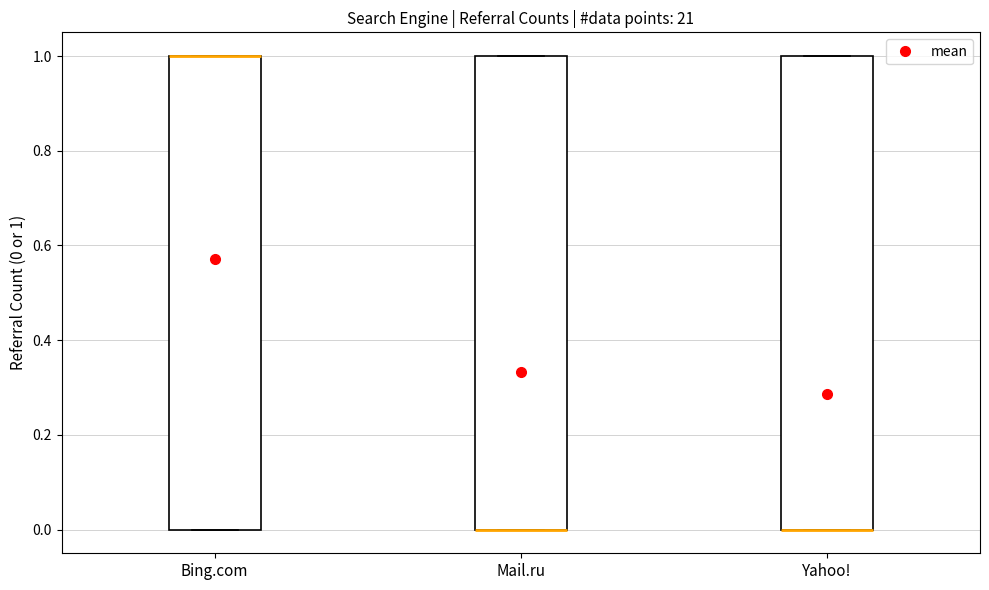

Reading left to right, transcribe this box plot: for each box, give where its median line is, the range the box spans, and where its two whiskers end, as read against the y-axis. The values are not printed on the chart, so give them approximately, as read against the axis.

Bing.com: median 1 (drawn on the box's upper edge), box 0 to 1, whiskers 0 to 1
Mail.ru: median 0 (drawn on the box's lower edge), box 0 to 1, whiskers 0 to 1
Yahoo!: median 0 (drawn on the box's lower edge), box 0 to 1, whiskers 0 to 1